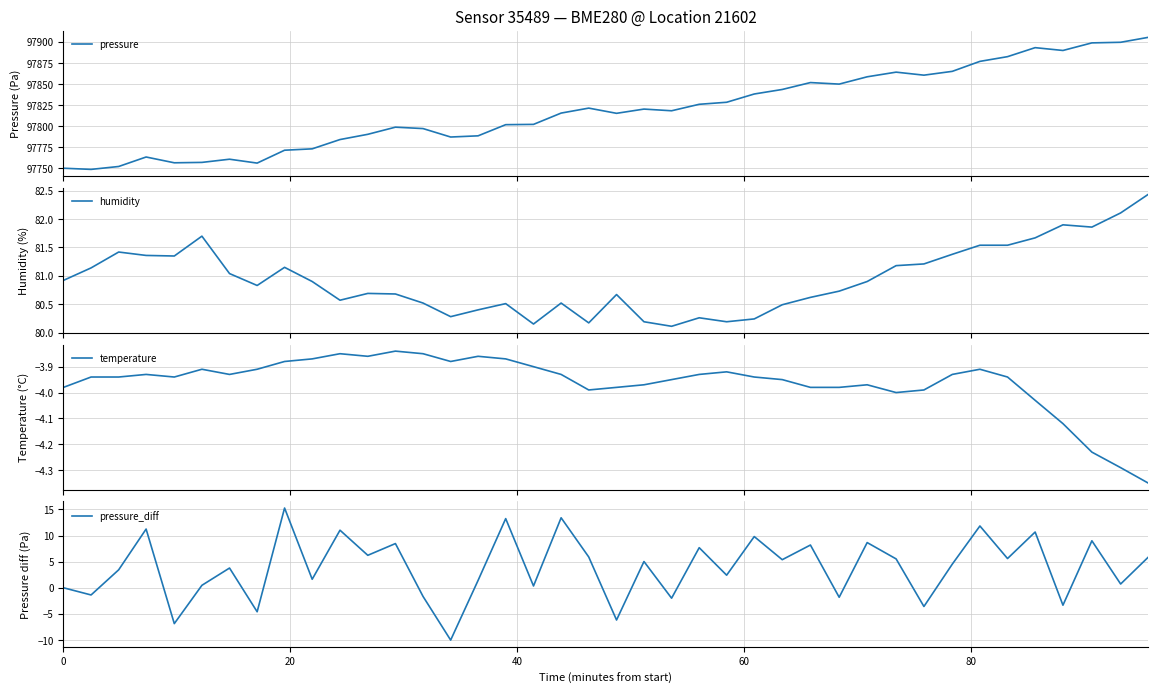

How many interior local valleys does the pressure series have?

9